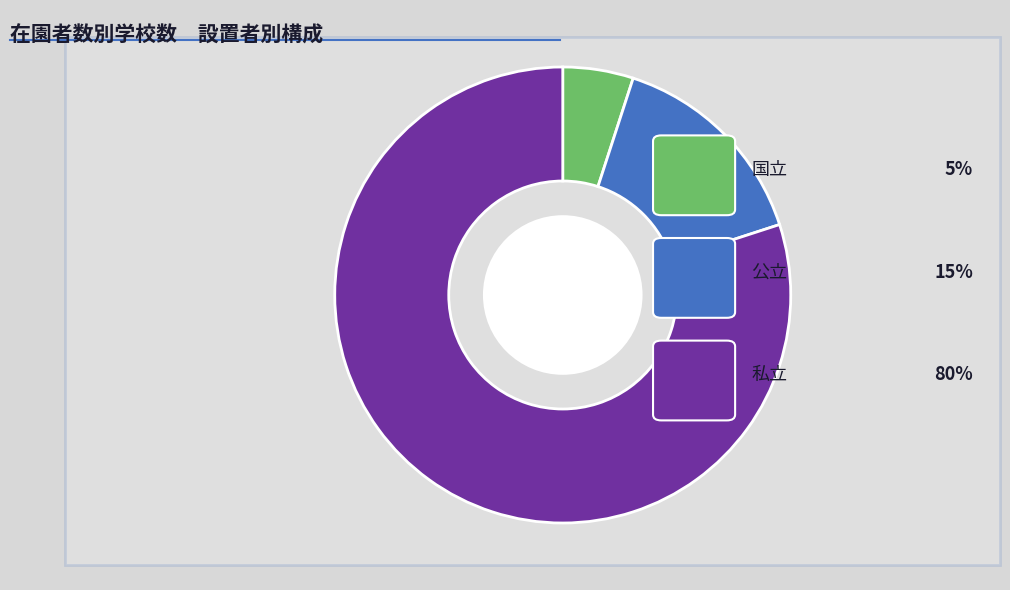

The 国立 slice represents 19% of the pie. True or false?

False